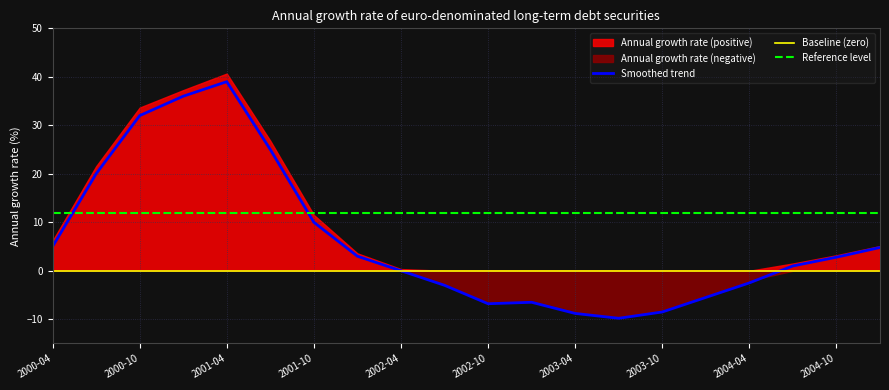

Rank the series by their average value, from highest to lowest.

Reference level, Smoothed trend, Baseline (zero)